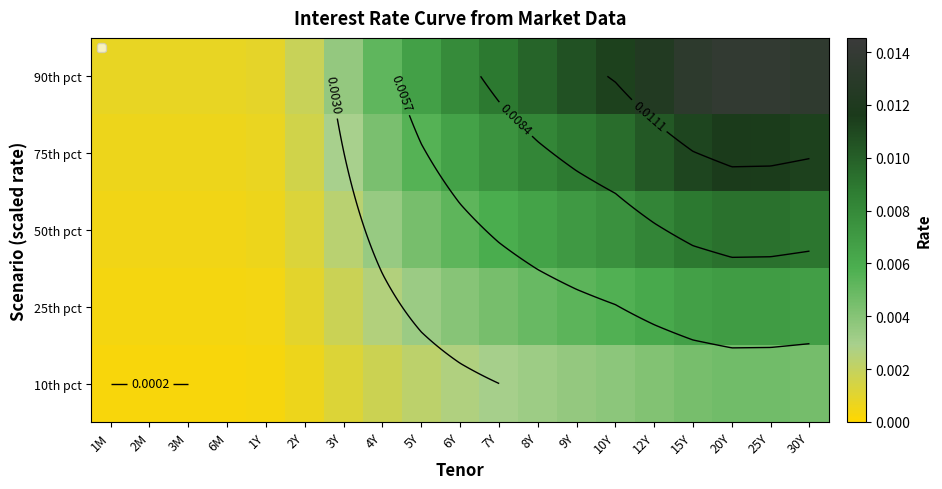

List the series in order of their overall mean, lowest first.

10th pct, 25th pct, 50th pct, 75th pct, 90th pct